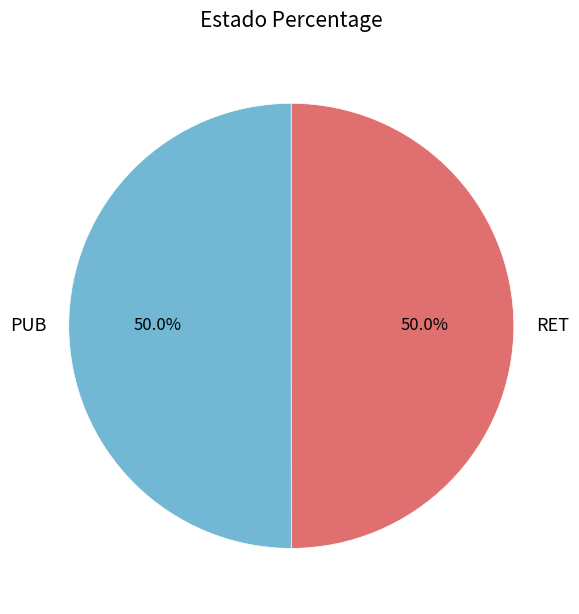

True or false: RET accounts for 50% of the total.

True